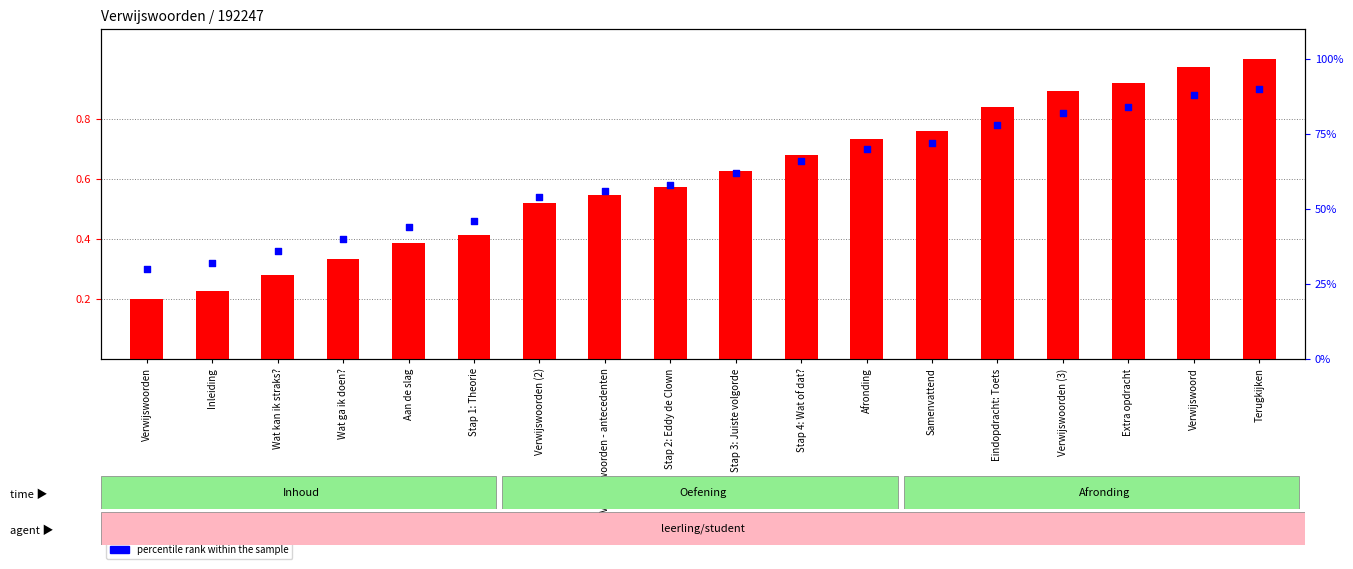

At which category is the sum across all series the highest?

Terugkijken